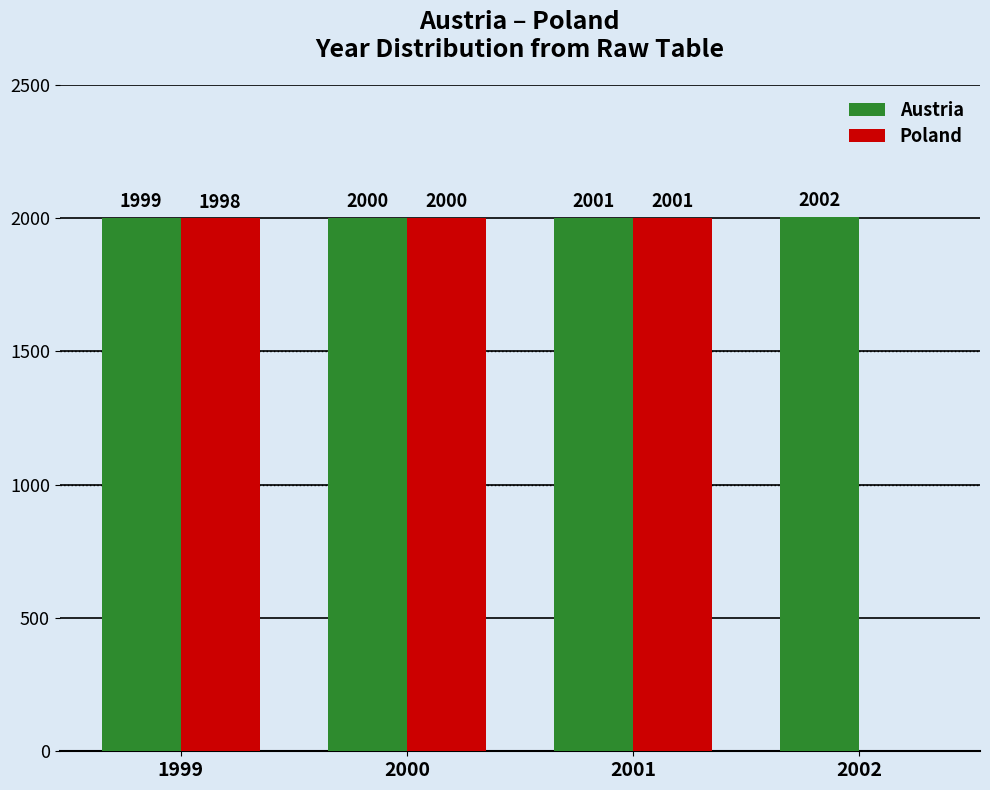

What value does the Poland series have at 2001, to the nearest 100?

2000